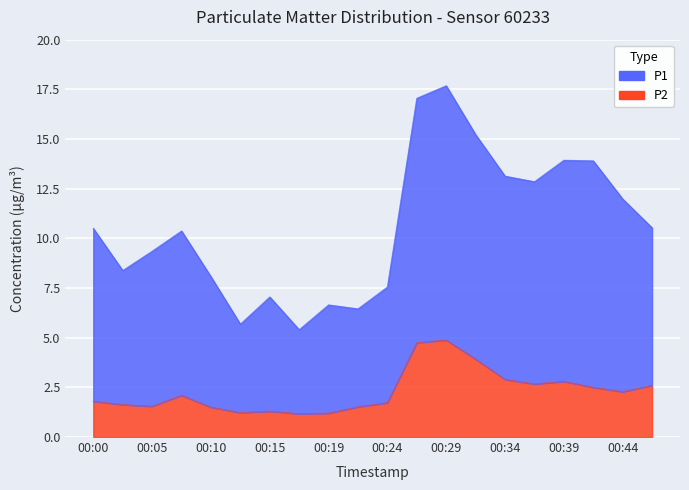

What is the value of the P1 point at the 12th from the left?

17.1